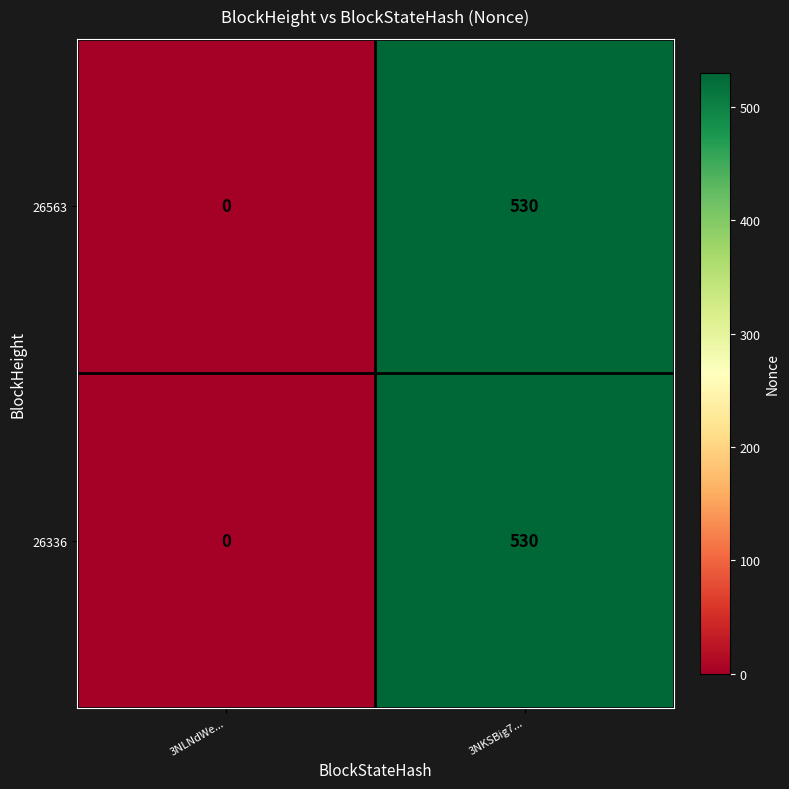

What is the average value of the 26563 series?

265